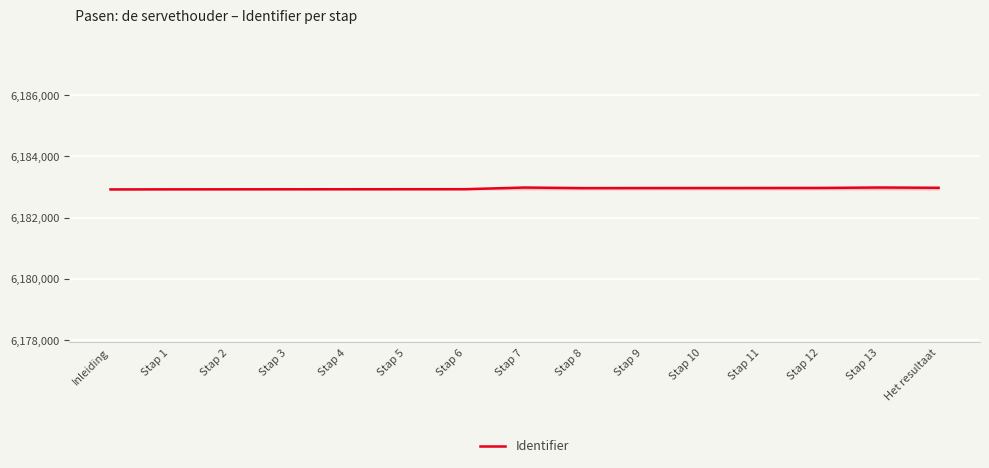

What is the smallest value displayed?

6182922